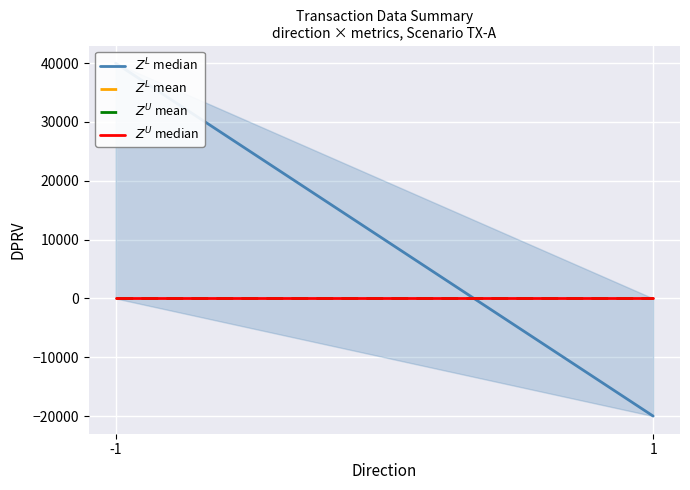

What is the value of the $Z^L$ median point at the 2nd from the left?

-20000